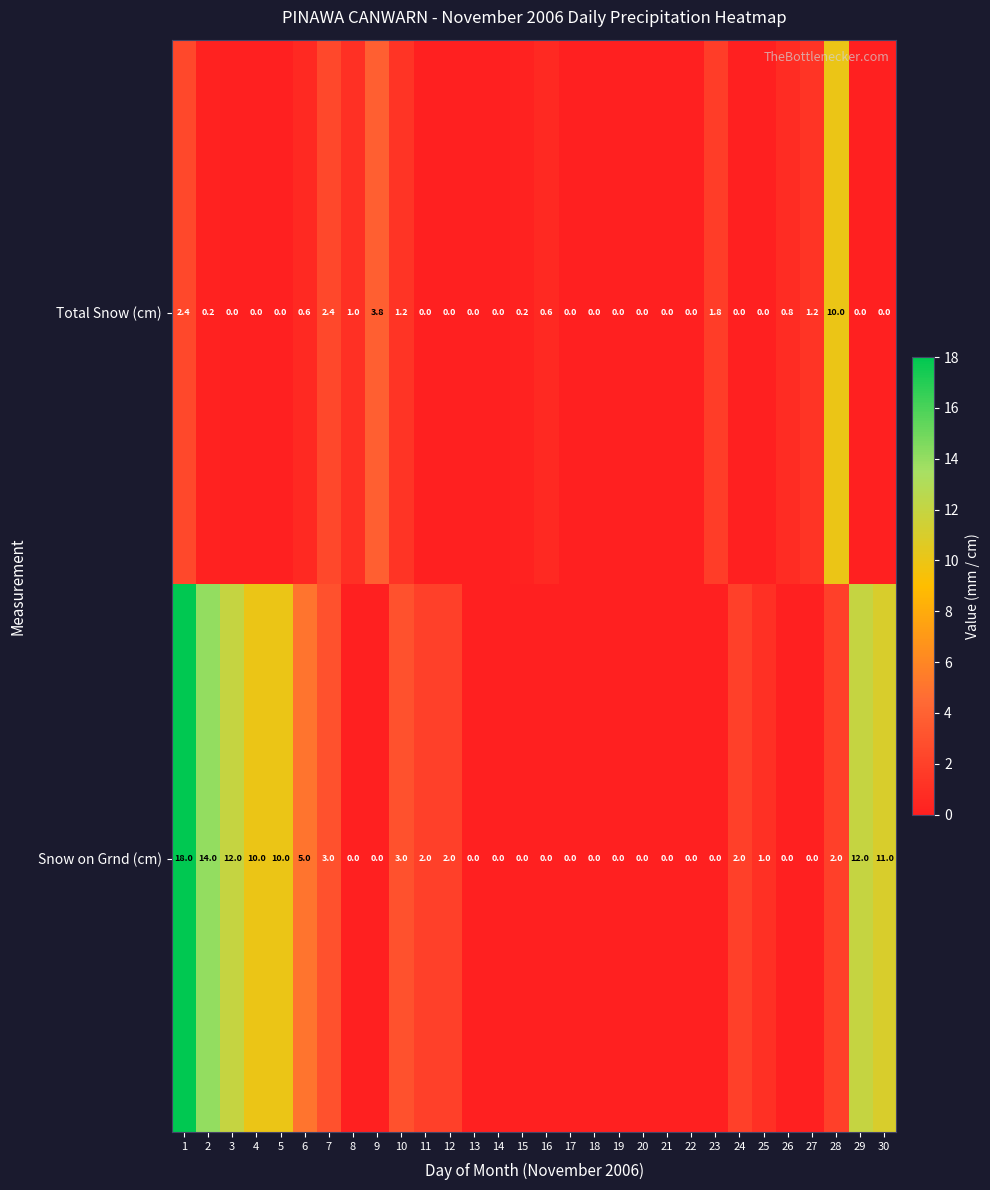

What is the maximum value shown in the chart?

18.0